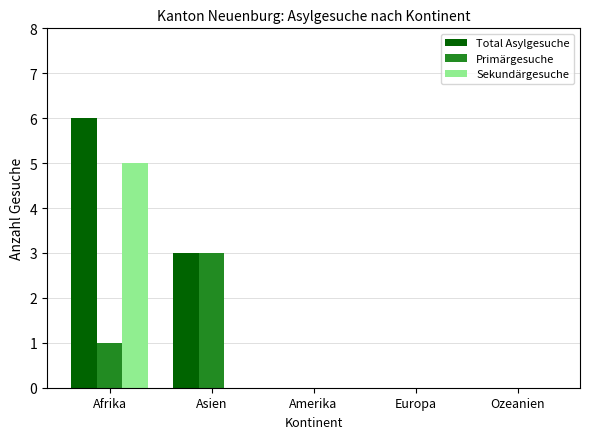

What is the difference between the Primärgesuche values at Asien and Amerika?

3